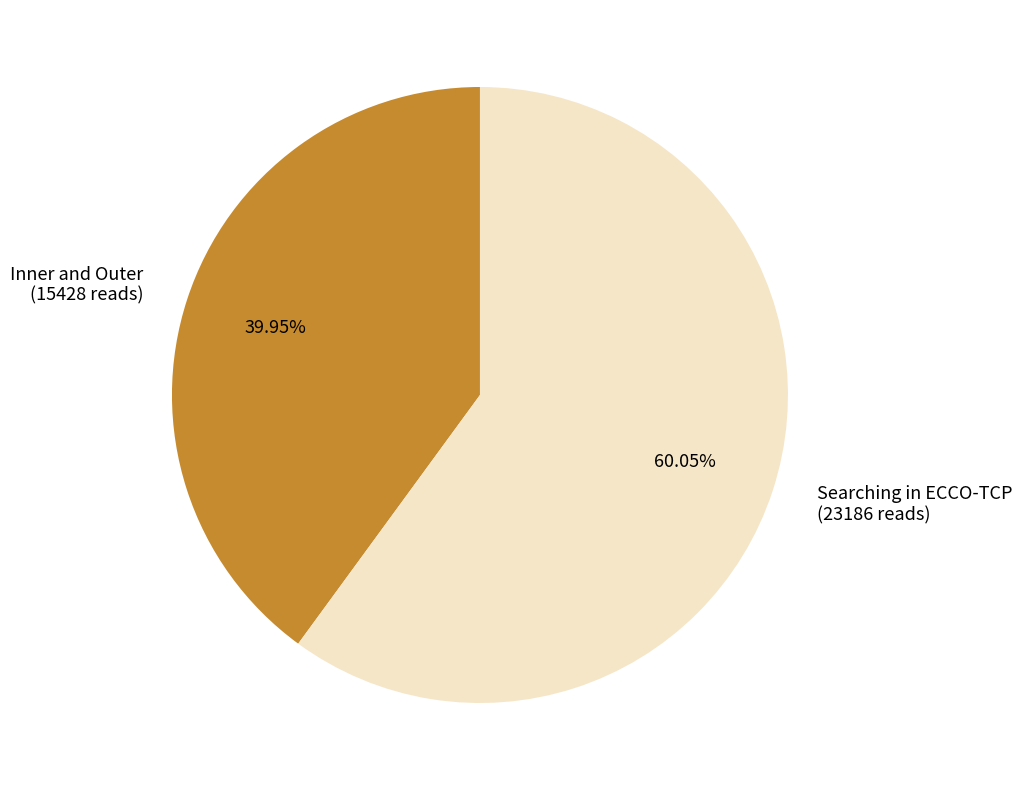

Count the number of slices in the pie.

2